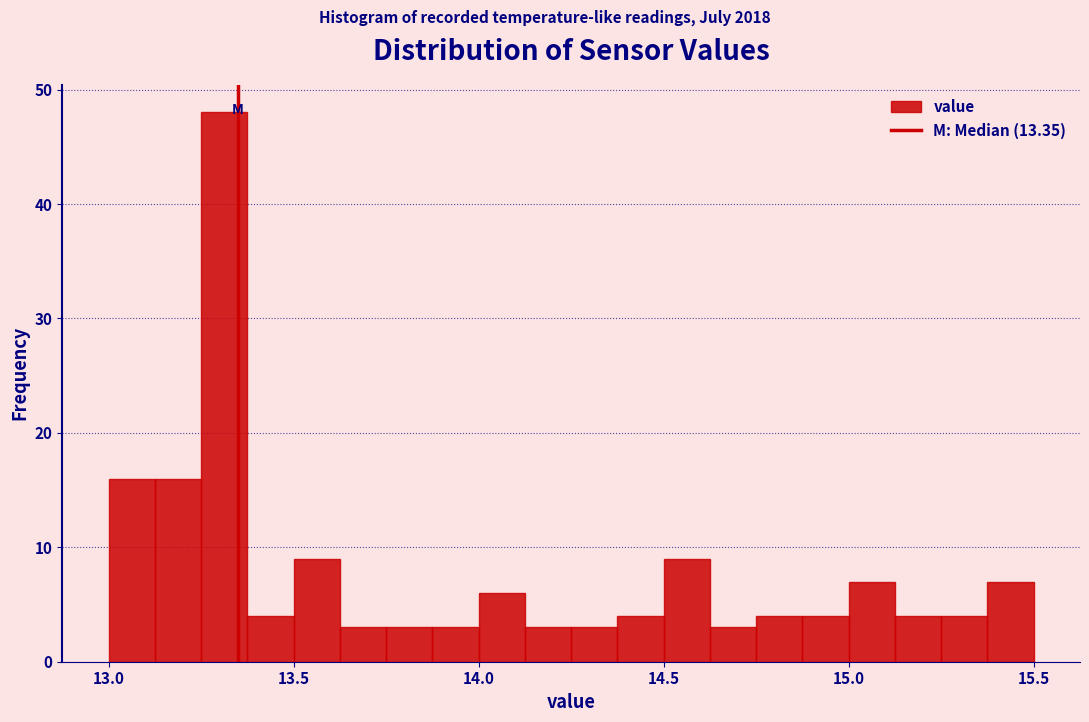

Read against the x-axis, roughly where is the centre of the tallest bar?

13.30